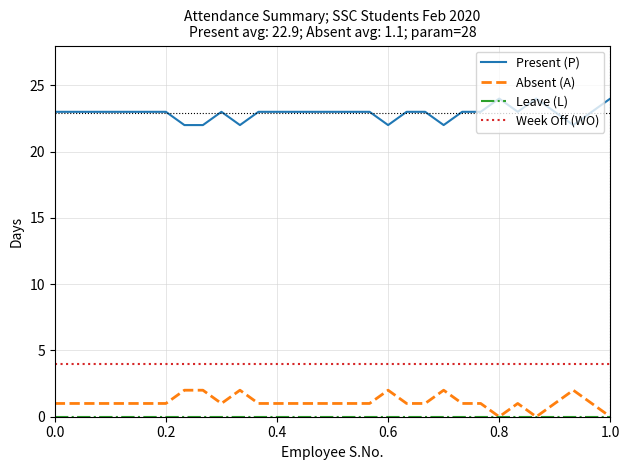

What is the lowest value of the Present (P) series?

22